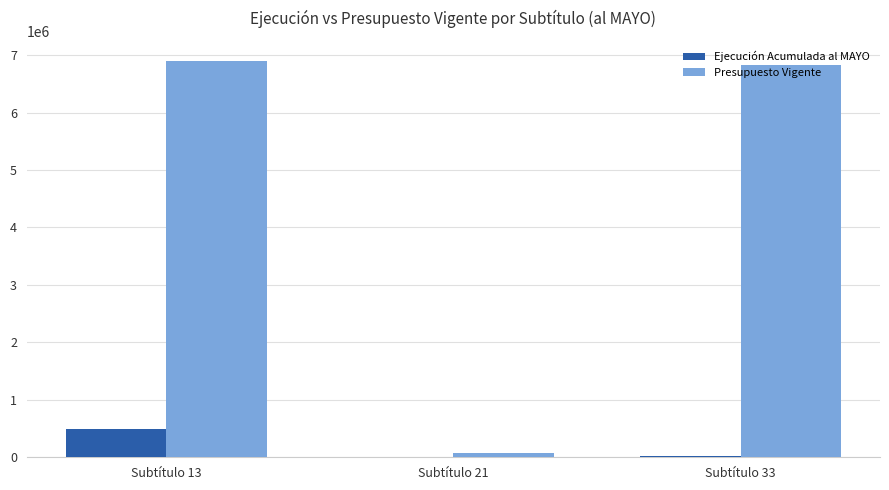

How many data points does each series have?

3